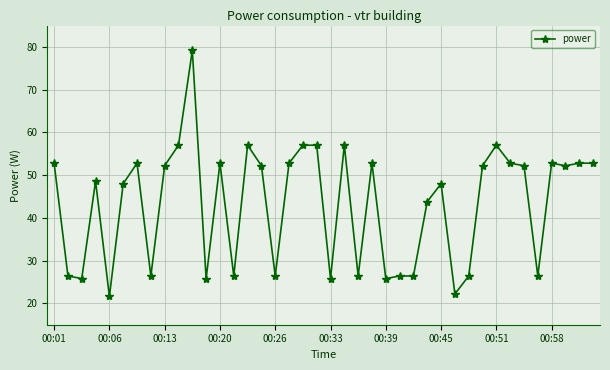

What is the value of the 20th point from the left?

57.0